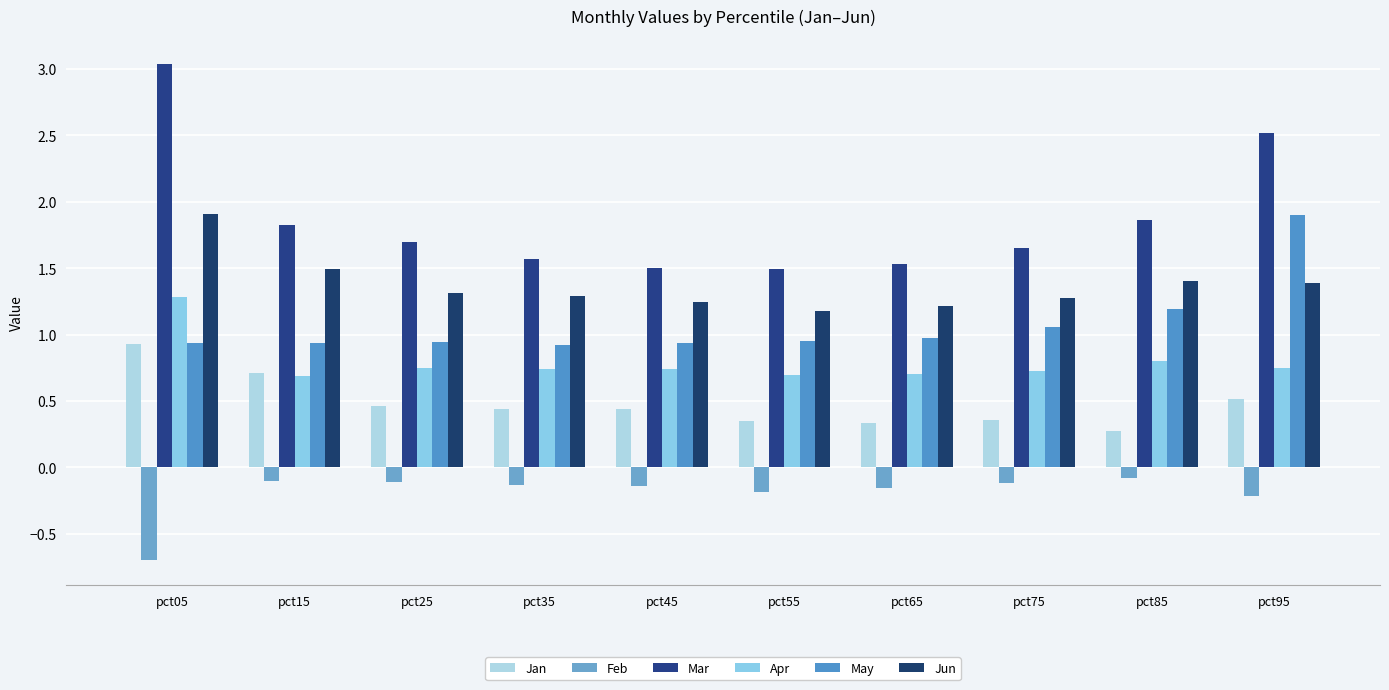

Which series has the largest range (max minus min)?

Mar